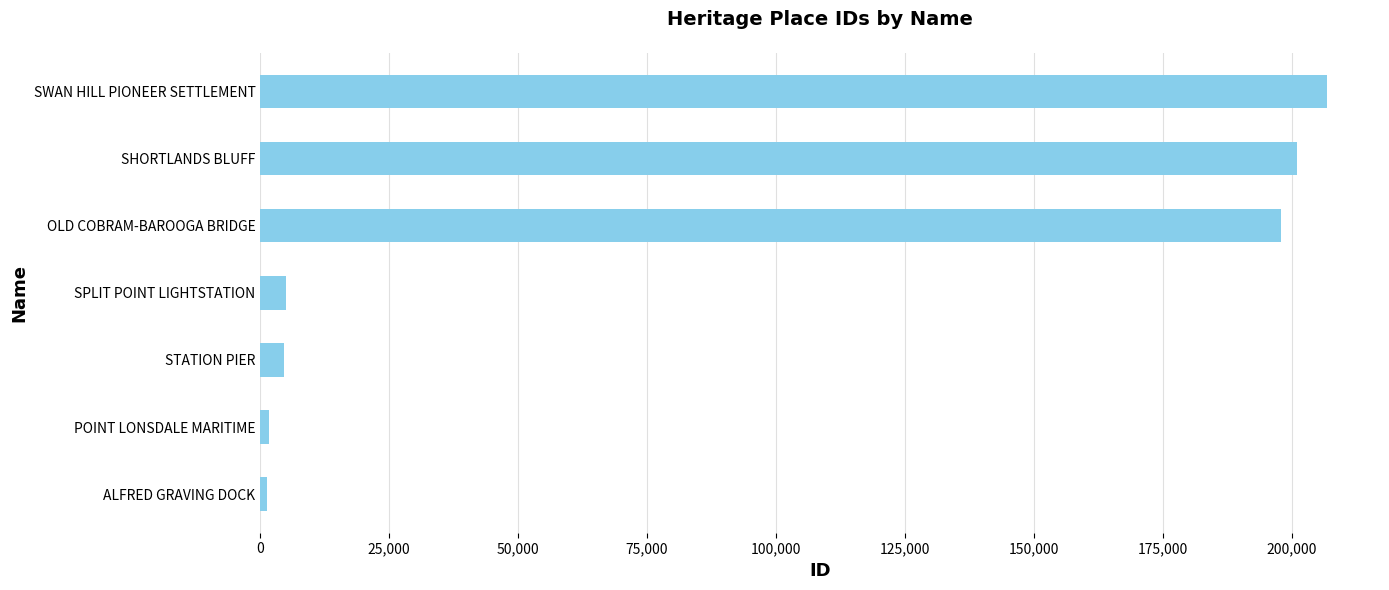

What is the sum of all values?

618219